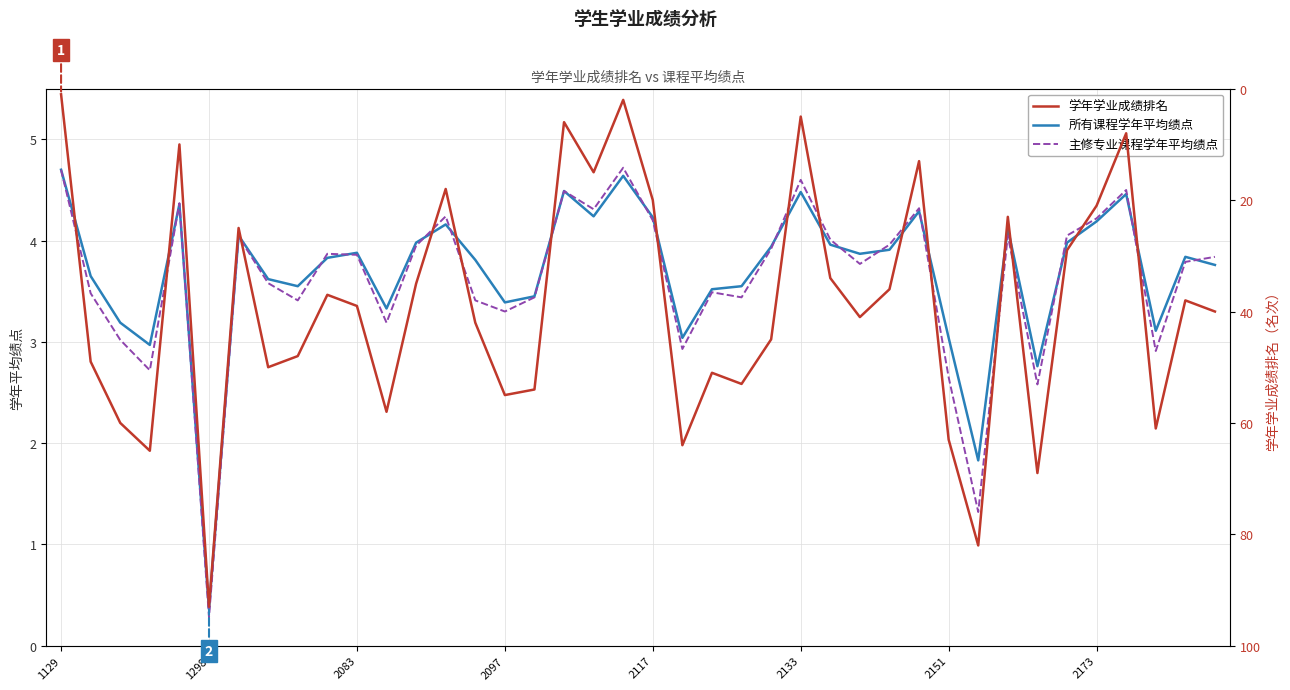

Is it true that 所有课程学年平均绩点 equals 6.2 at 2173?

False